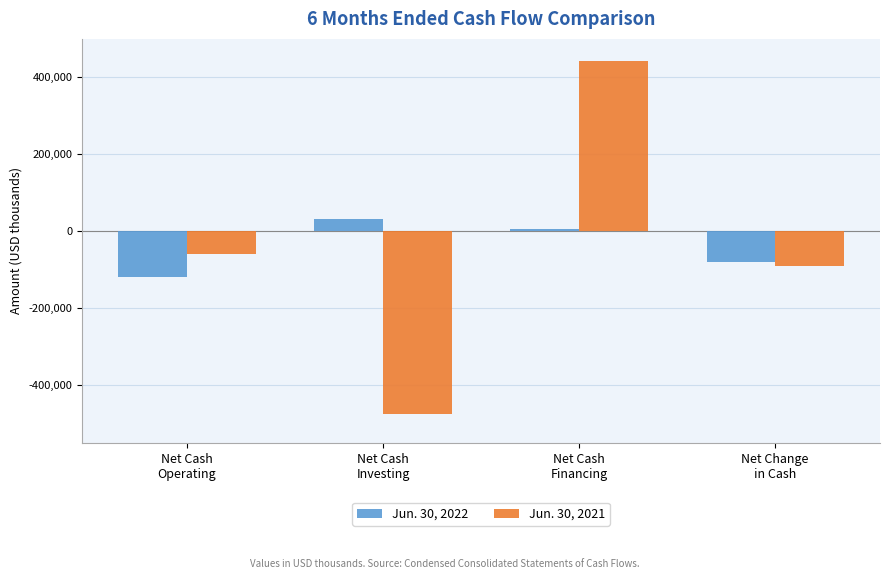

Which series has the widest spread of values?

Jun. 30, 2021